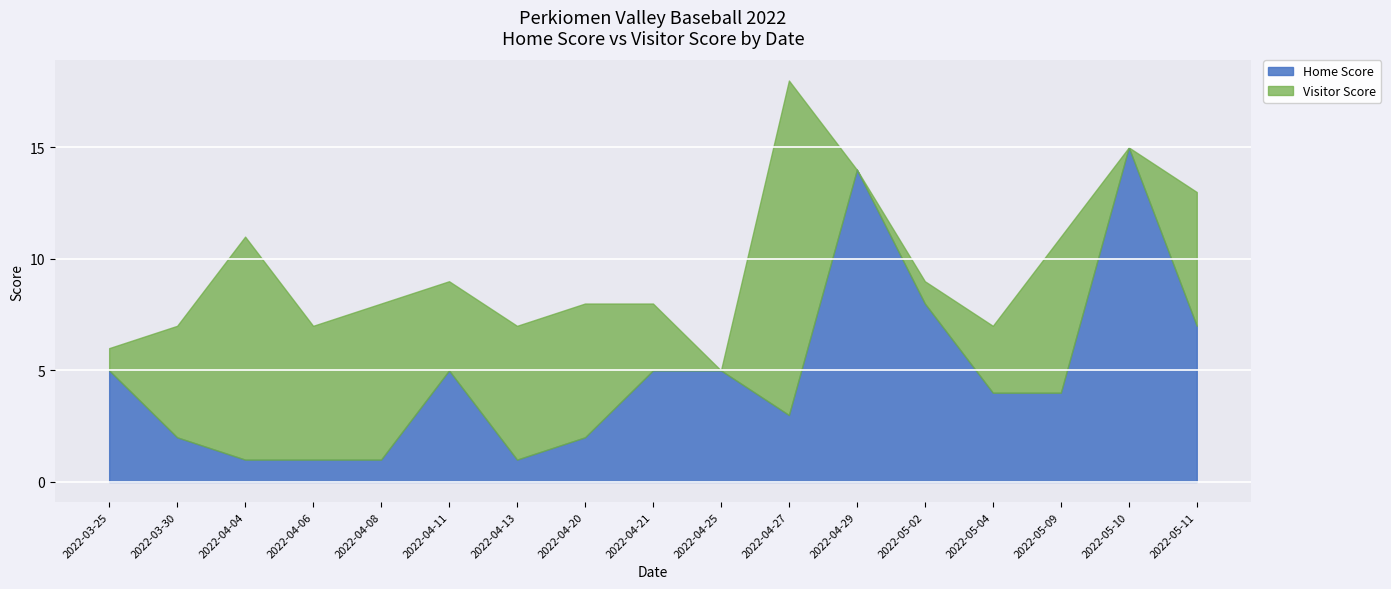

The value of Visitor Score at 2022-04-29 is -8. True or false?

False